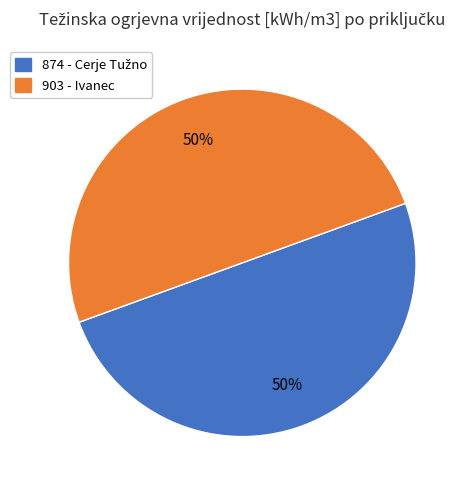

How many segments does this pie chart have?

2